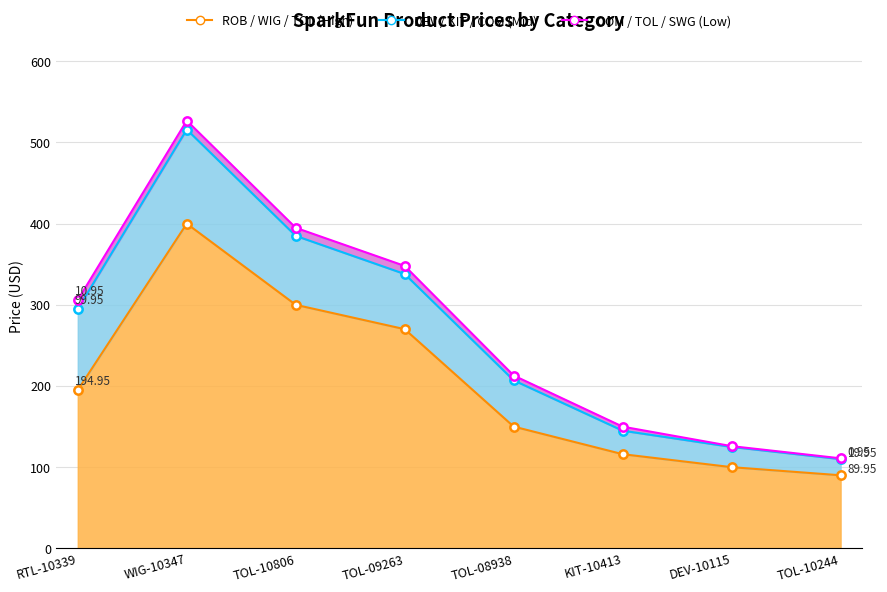

What is the label of the 3rd point from the right?

KIT-10413